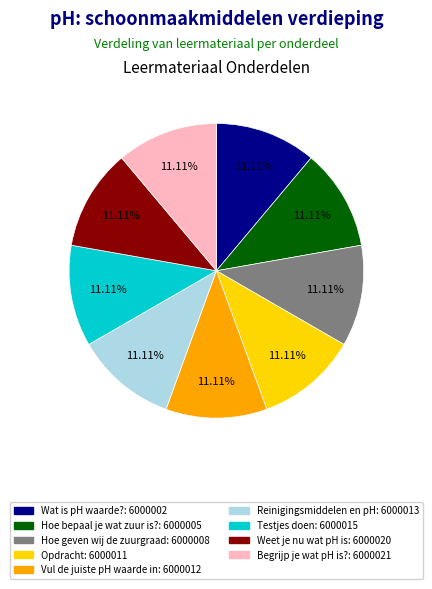

Is there a majority slice in this chart?

No